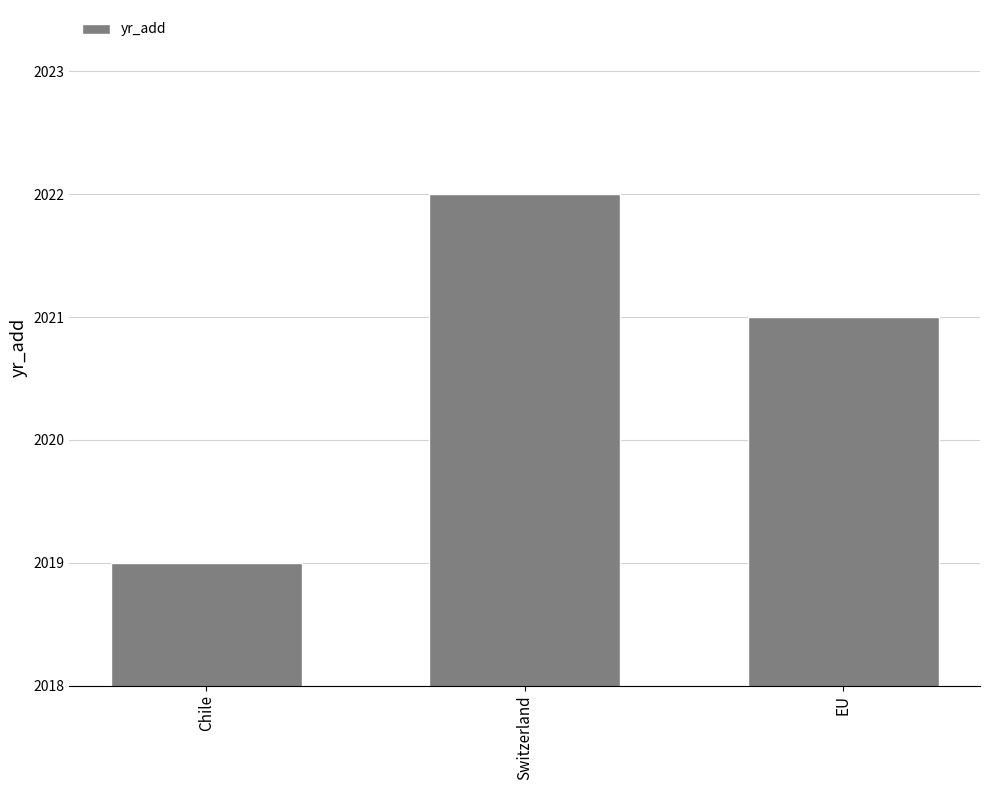

Are the bars horizontal?

No